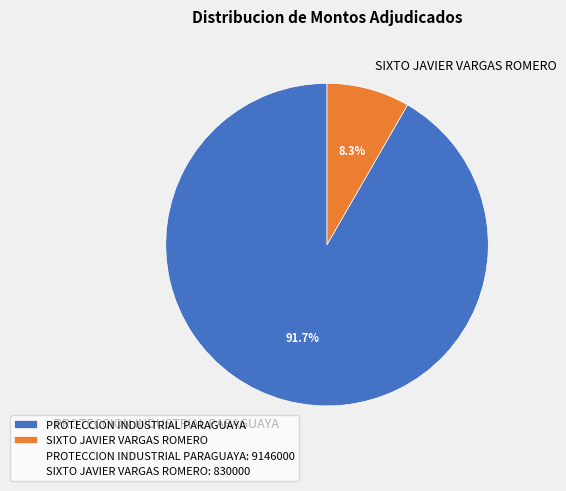

Approximately how many times larger is the value at PROTECCION INDUSTRIAL PARAGUAYA compared to SIXTO JAVIER VARGAS ROMERO?

11.0